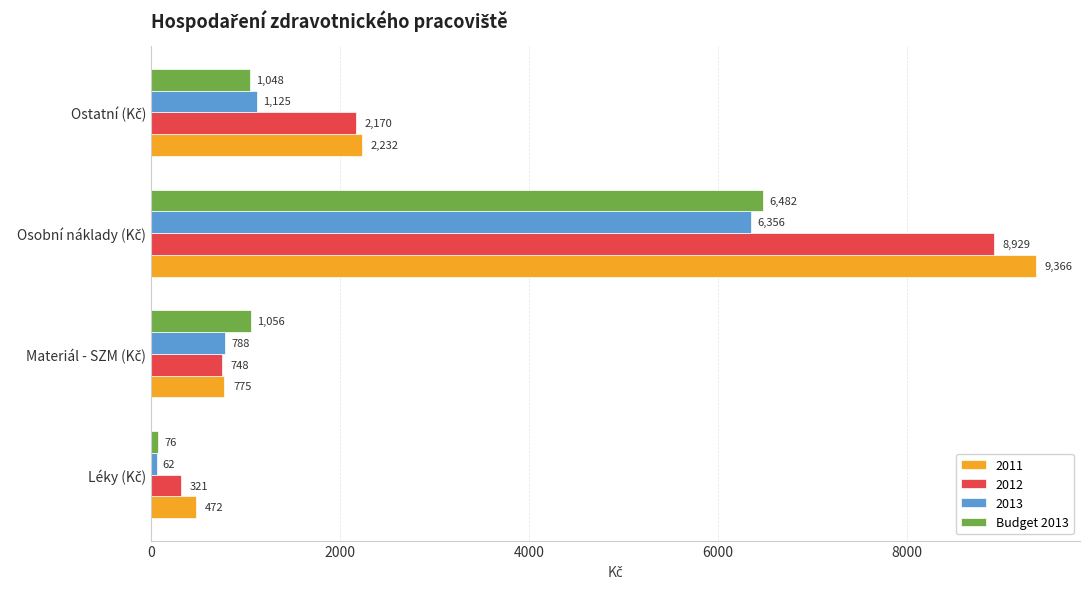

Which series has the largest range (max minus min)?

2011